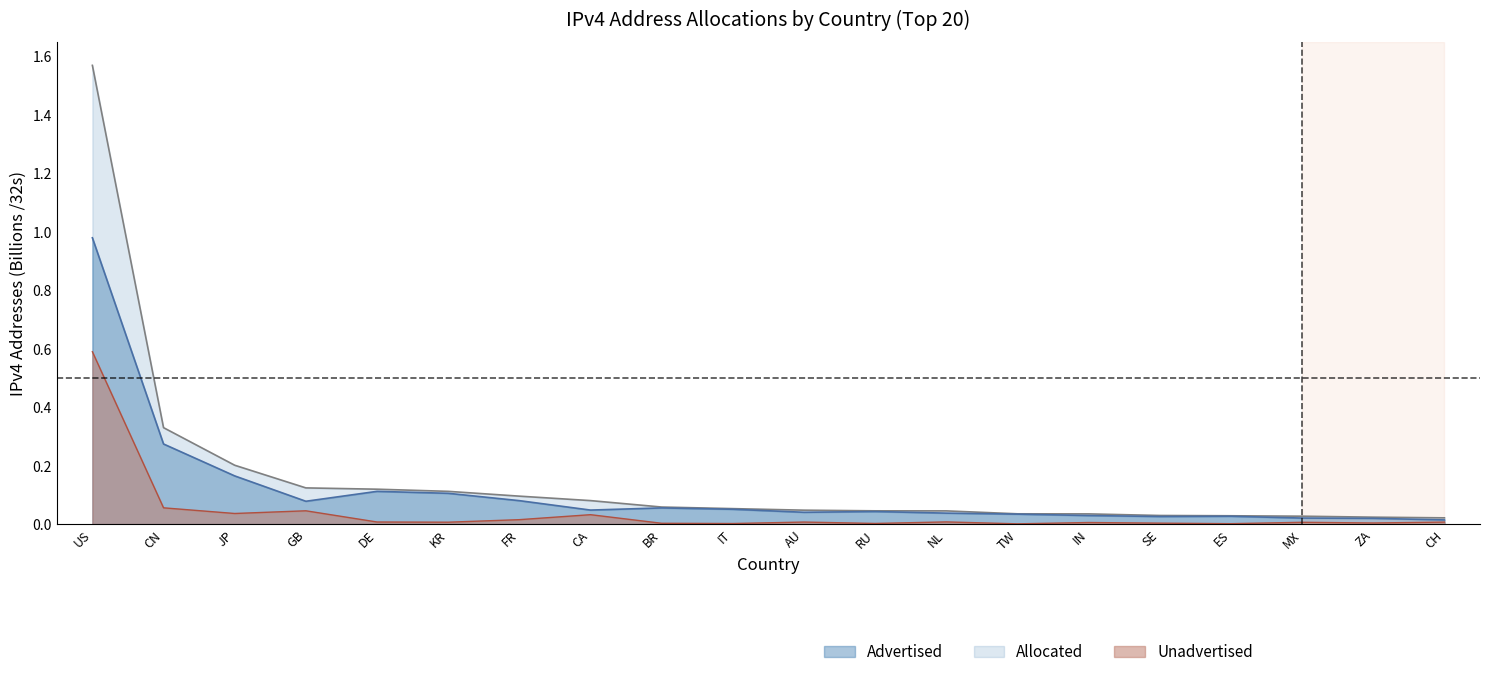

At DE, list the series in order from smallest to largest.

Unadvertised /32s, Advertised /32s, Allocated /32s